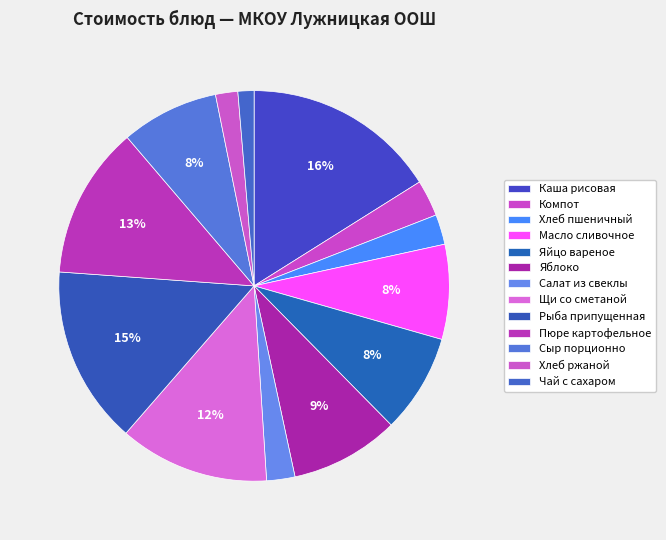

How many slices are in this pie chart?

13